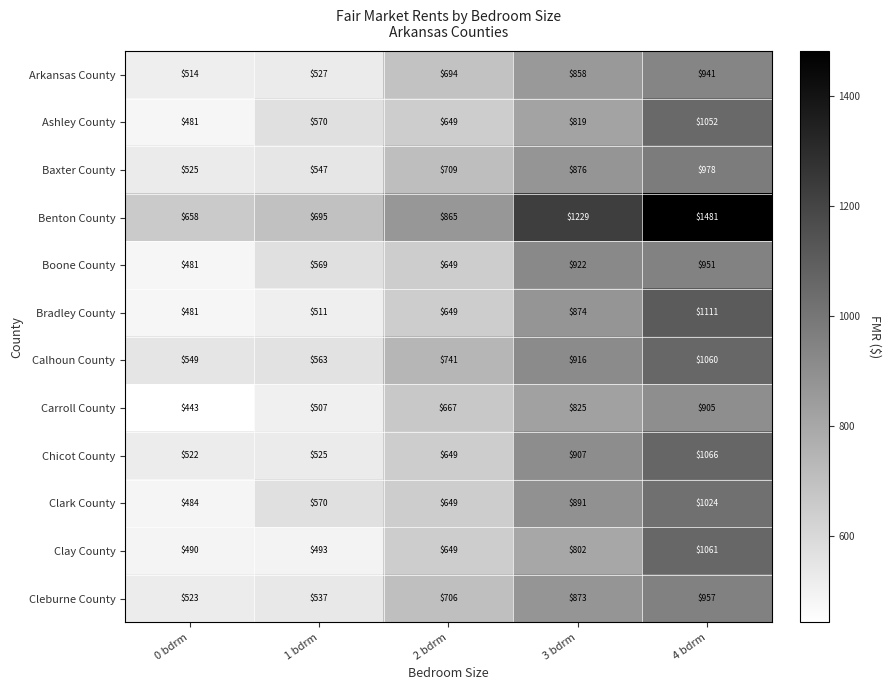

What is the difference between the maximum and minimum values in the Cleburne County series?

434